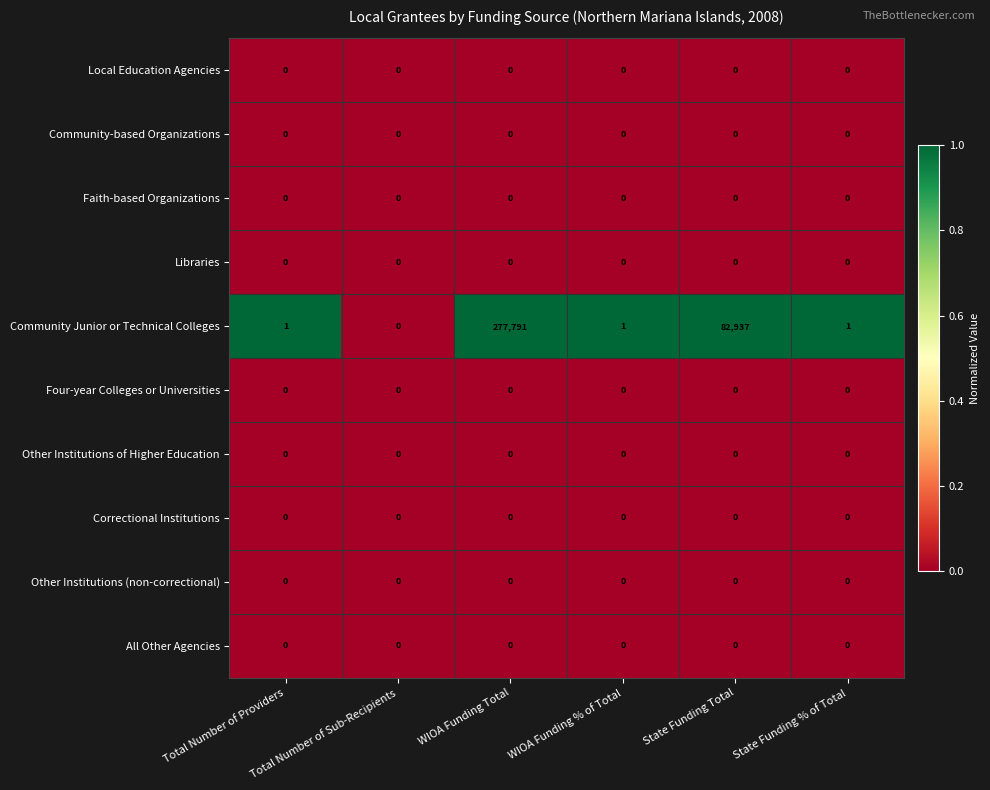

Which series has the widest spread of values?

Community Junior or Technical Colleges